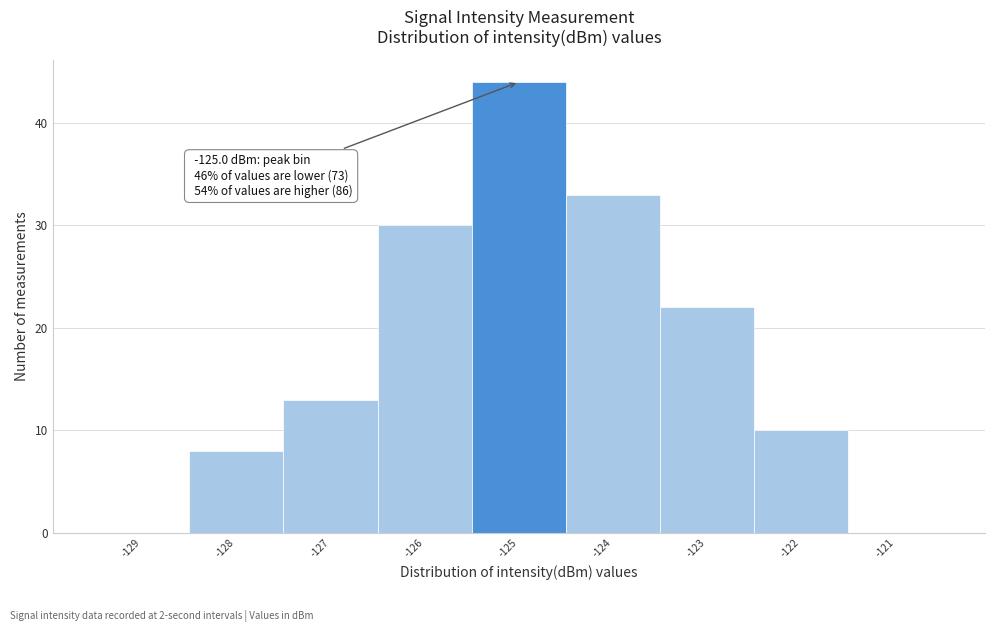

Which range on the x-axis has the tallest bar?

-125.5 to -124.5